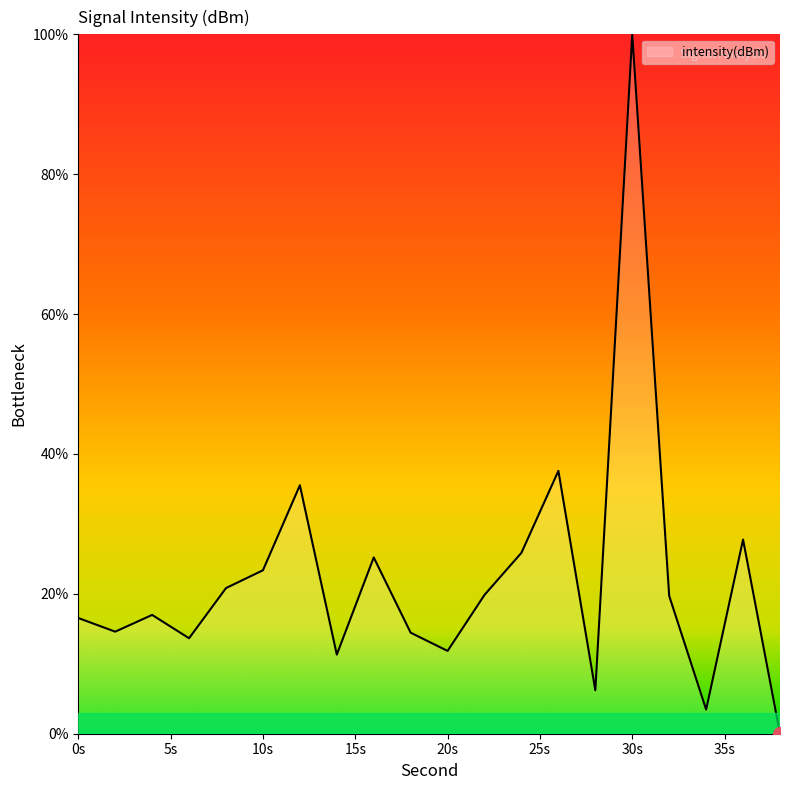

Does the chart have visible grid lines?

No